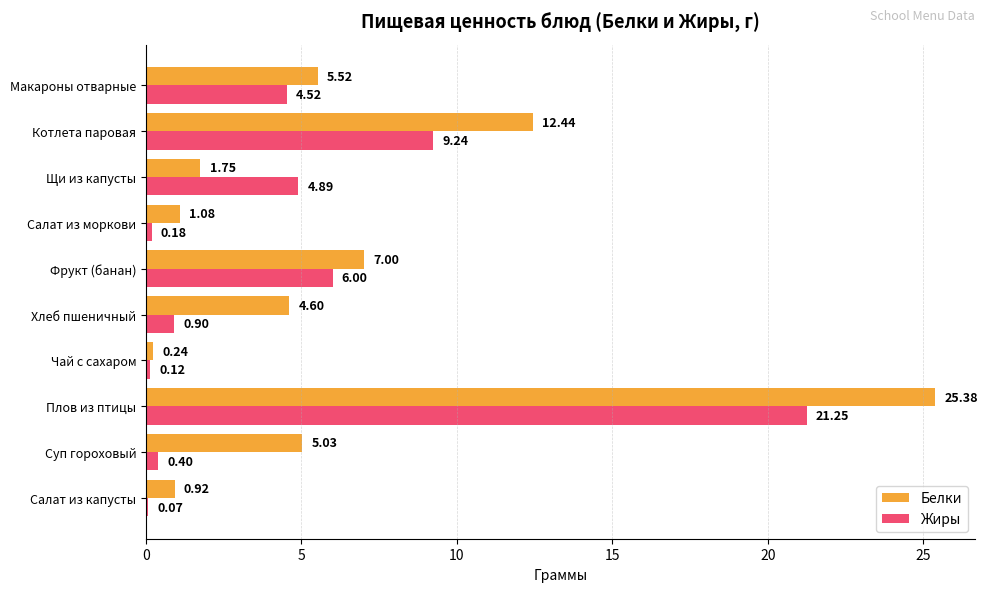

At which label is Жиры closest to 10?

Котлета паровая